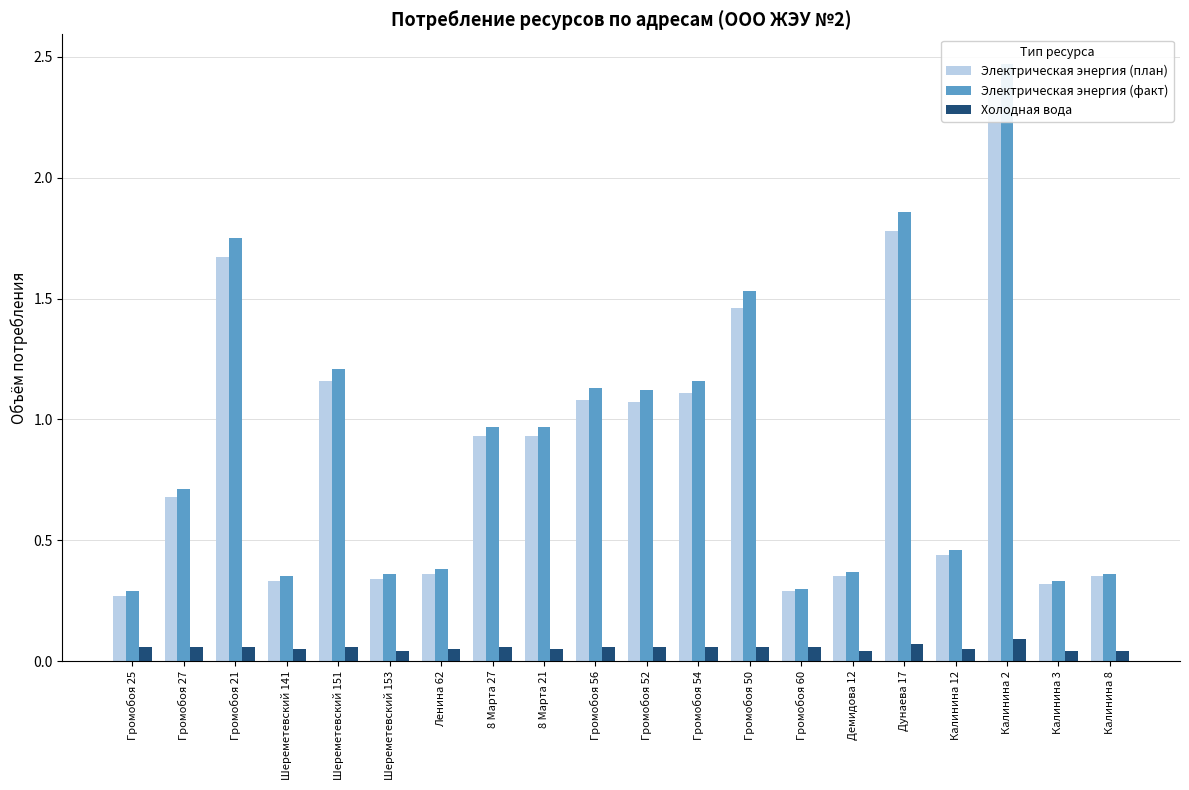

At how many categories does at least one series exceed 1?

8